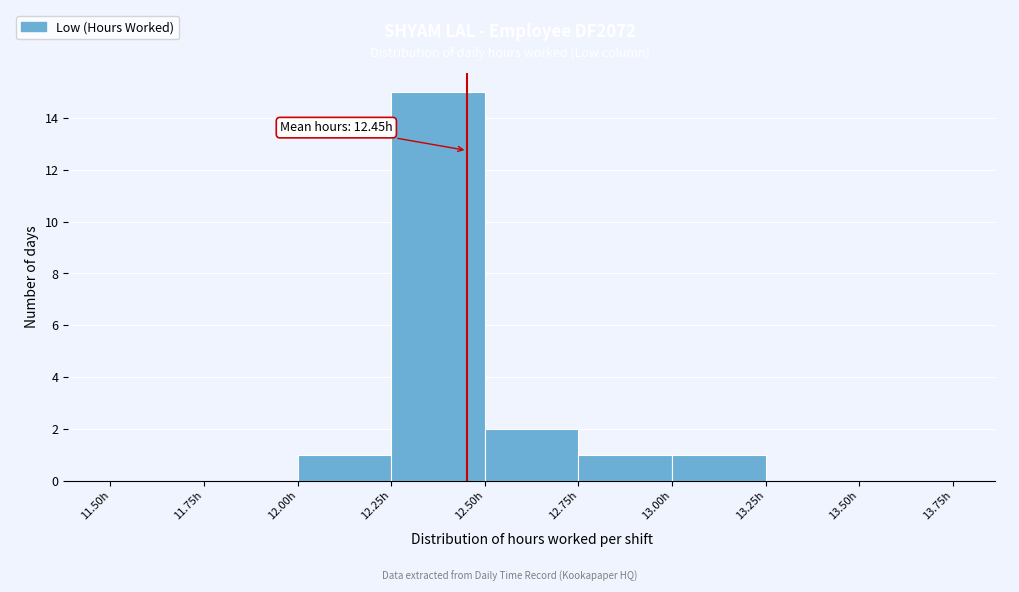

Which range on the x-axis has the tallest bar?

12.25 to 12.50